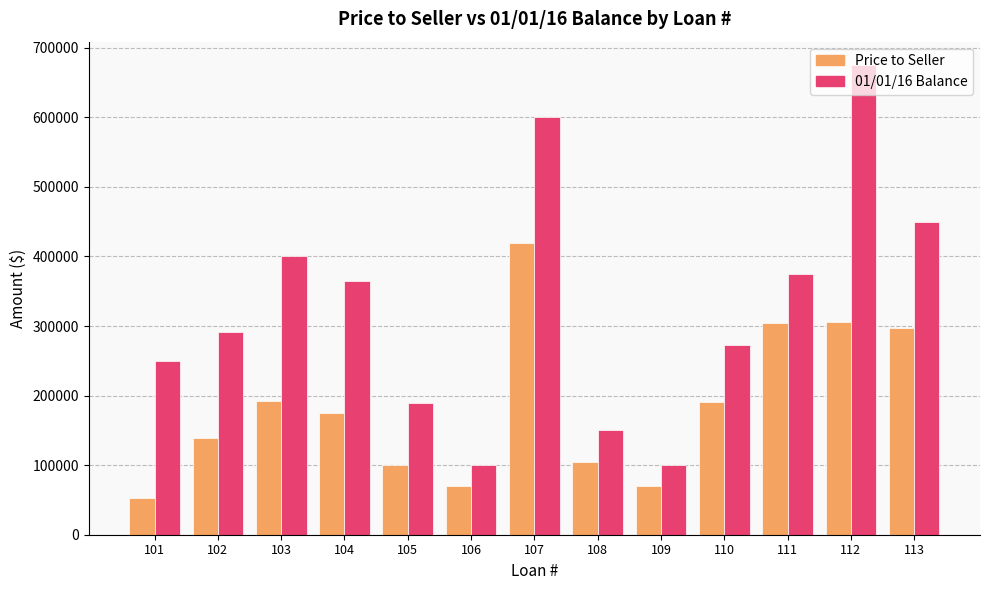

Which series changed the most between 102 and 104?

01/01/16 Balance